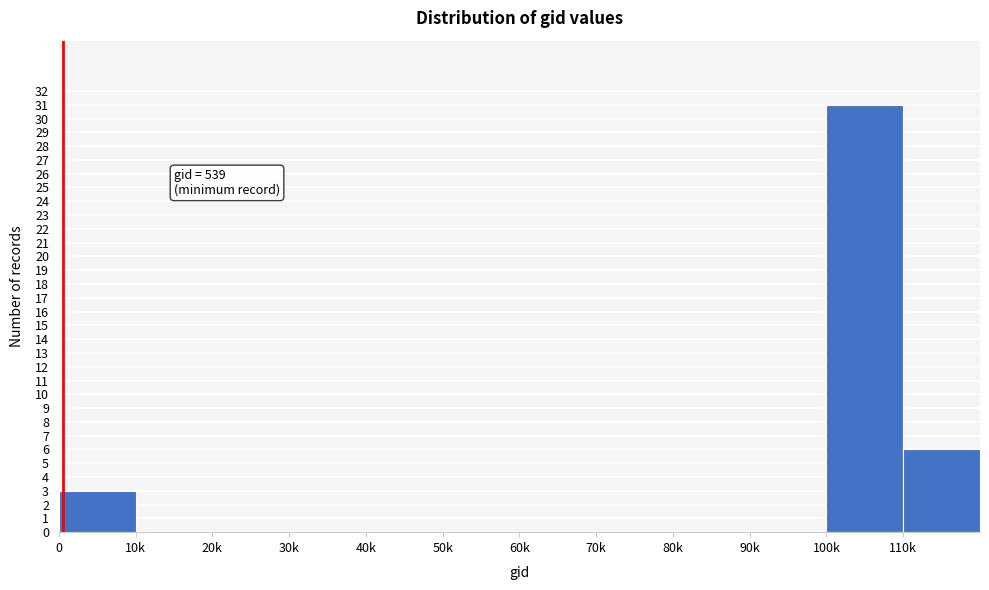

Reading left to right, list all the values displayed in this chart.

0=3	10k=0	20k=0	30k=0	40k=0	50k=0	60k=0	70k=0	80k=0	90k=0	100k=31	110k=6